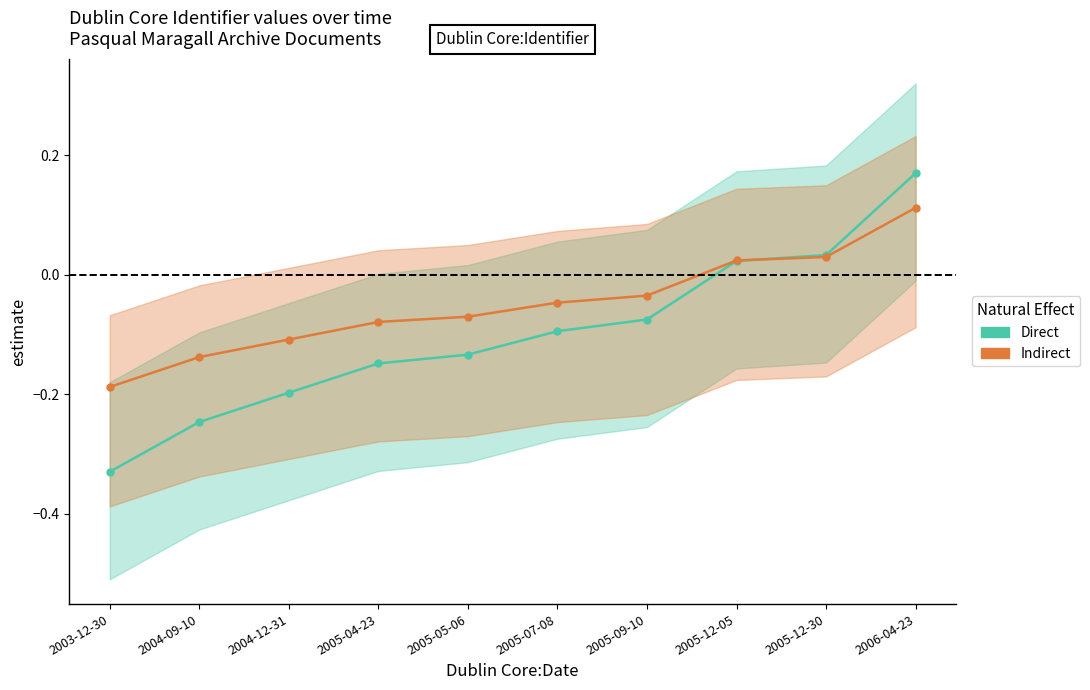

Between which two adjacent categories do Direct and Indirect first intersect?

2005-12-05 and 2005-12-30